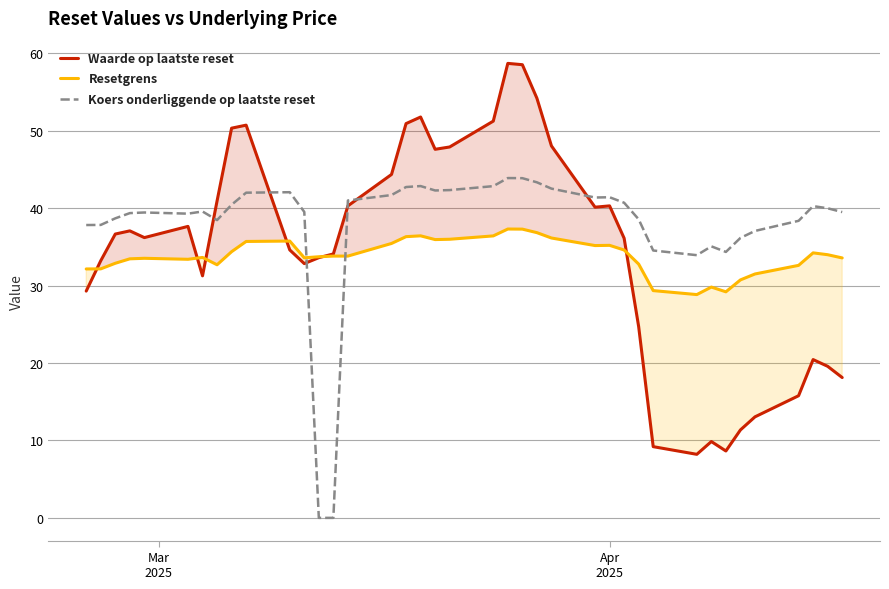

What is the minimum value for Resetgrens?

28.8